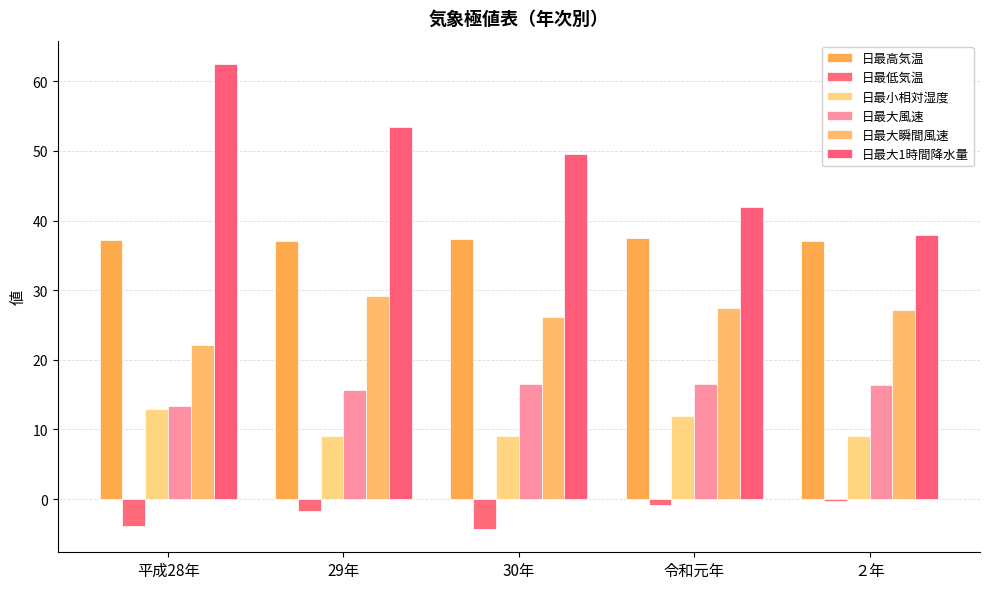

Rank the series by their maximum value, from lowest to highest.

日最低気温, 日最小相対湿度, 日最大風速, 日最大瞬間風速, 日最高気温, 日最大1時間降水量